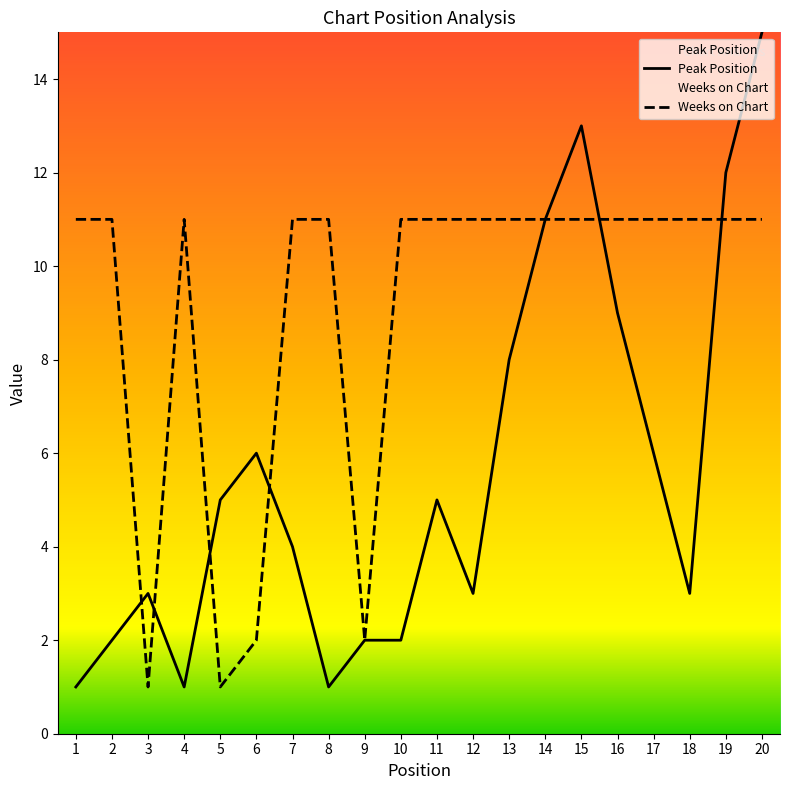

Where is Weeks on Chart nearest to the value 6?

6